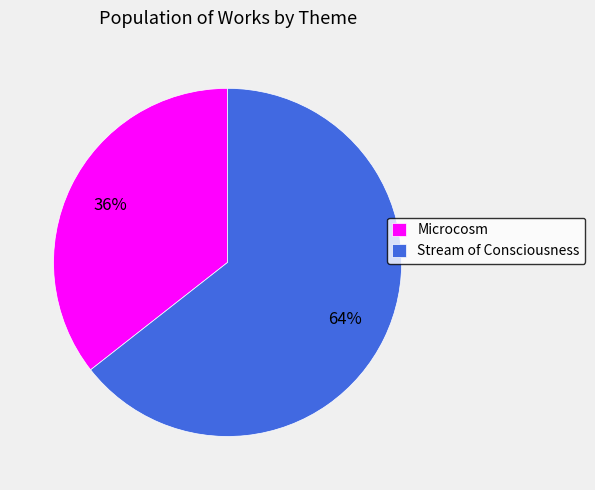

Which category has the smallest portion of the pie?

Microcosm